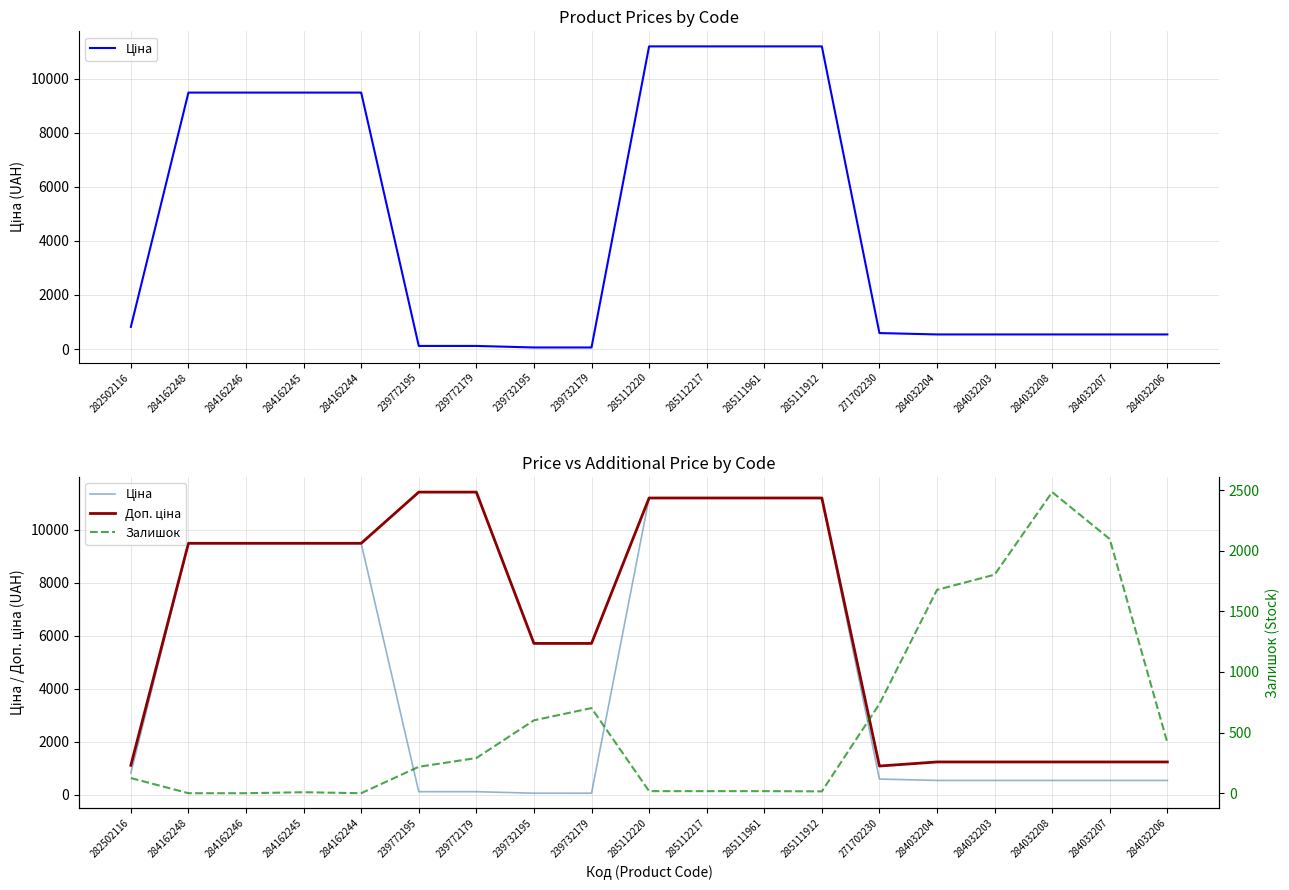

What position from the left is 284162244?

5